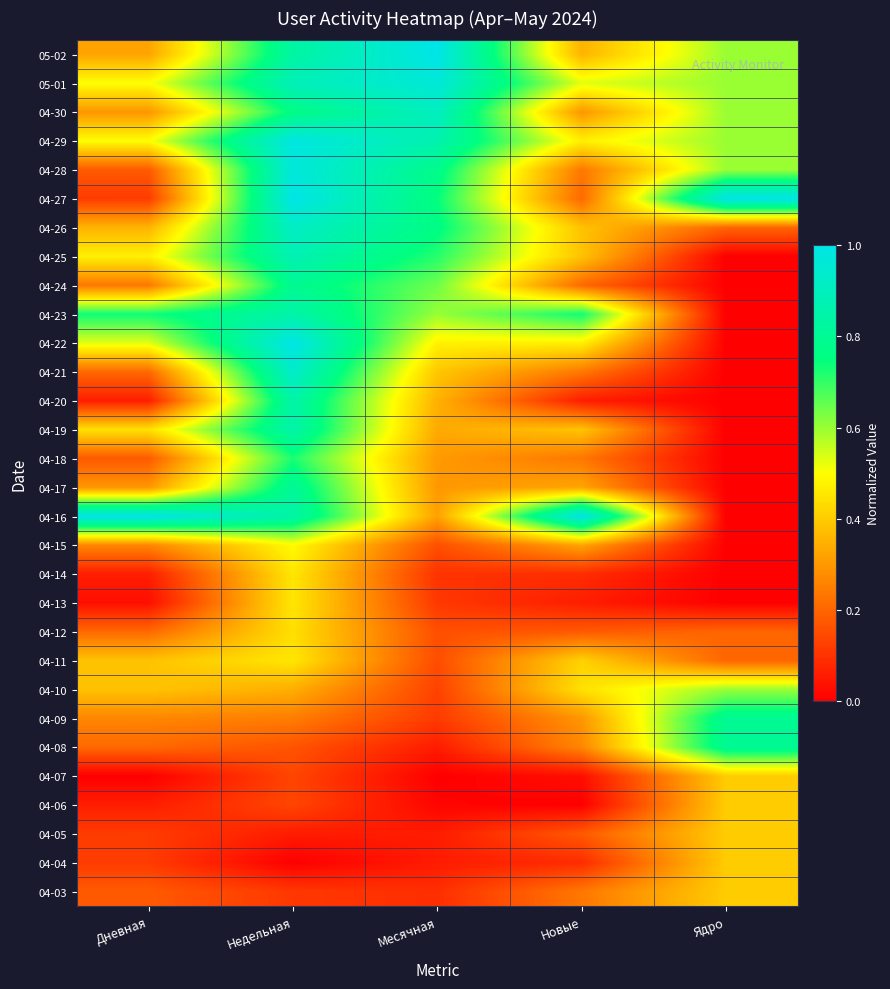

Which has a higher value, Дневная or Ядро?

Ядро